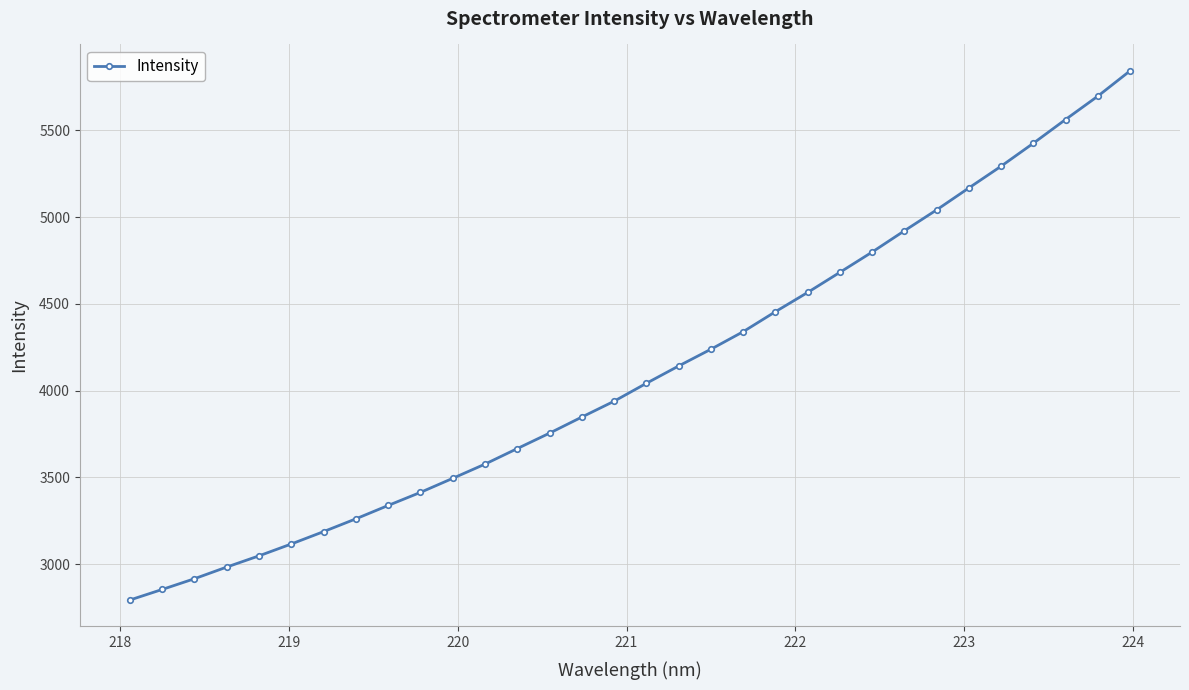

What is the maximum value shown in the chart?

5843.0